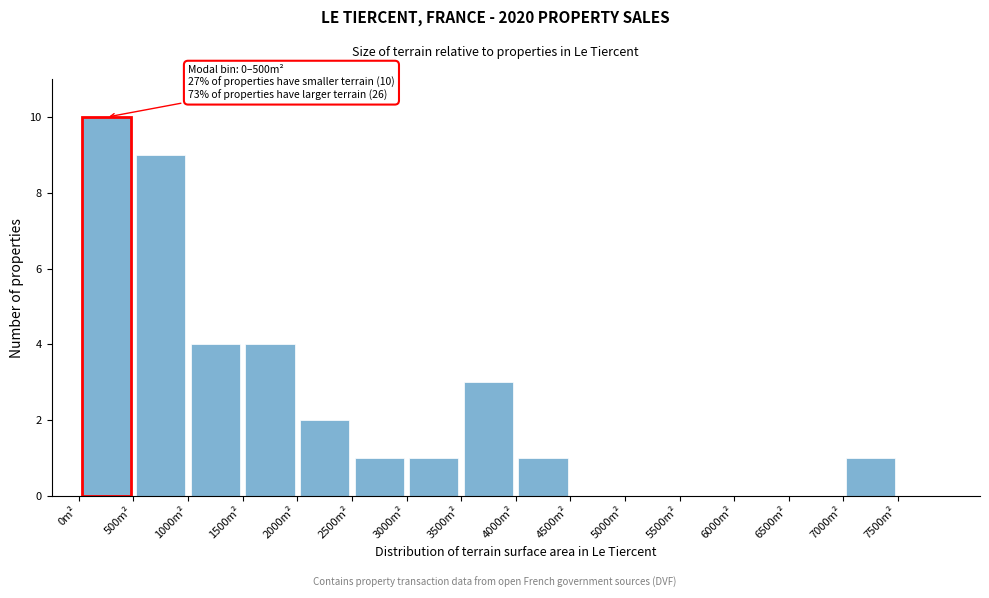

Over which range of the x-axis is the bar tallest?

0 to 500